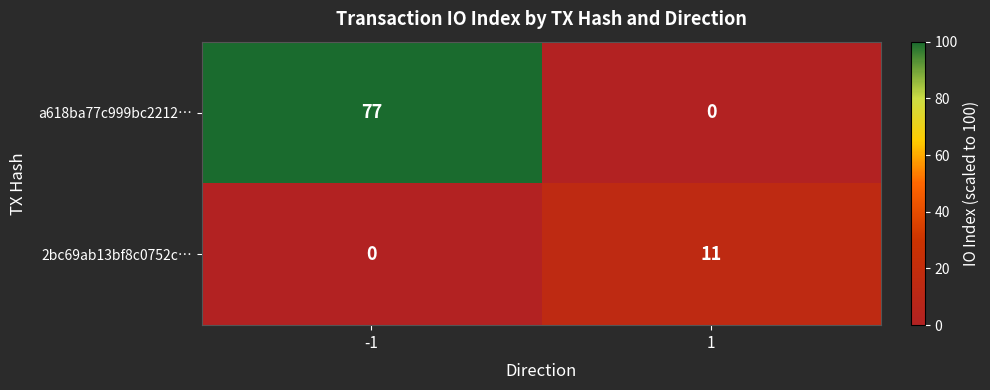

How many data points in a618ba77c999bc2212… are less than 77?

1